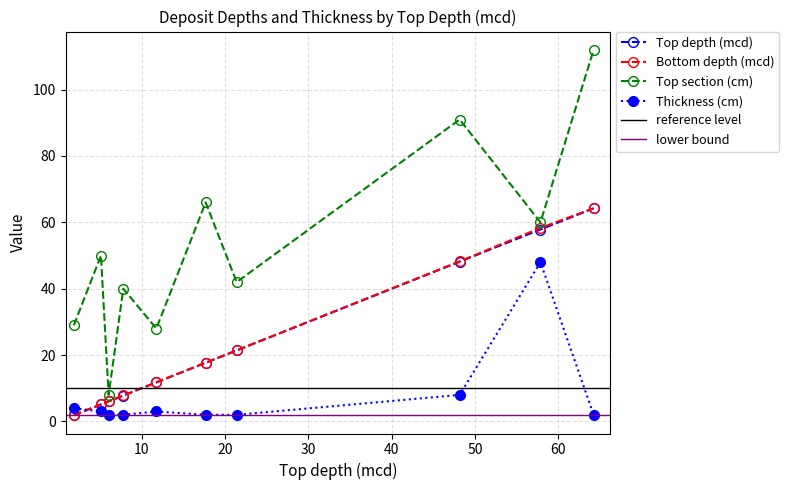

At 1.87, list the series in order from smallest to largest.

Top depth (mcd), Bottom depth (mcd), Thickness (cm), Top section (cm)